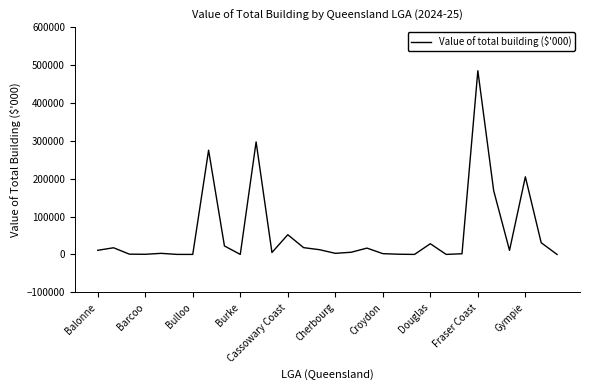

Does the chart have visible grid lines?

No